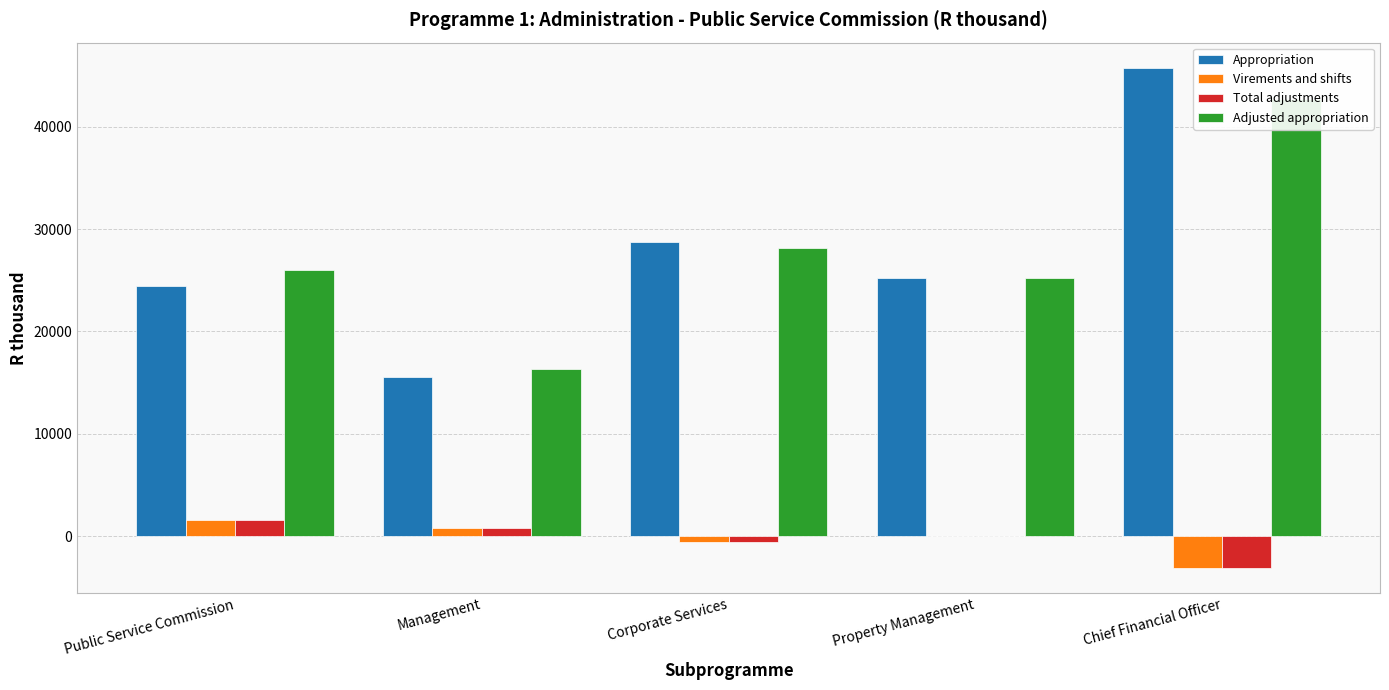

What is the label of the 1st bar from the left?

Public Service Commission